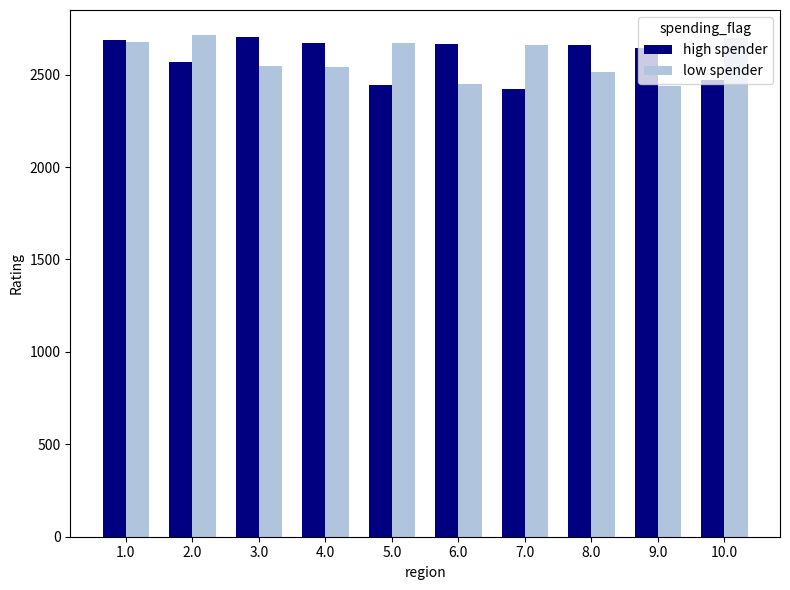

At 10.0, list the series in order from smallest to largest.

high spender, low spender